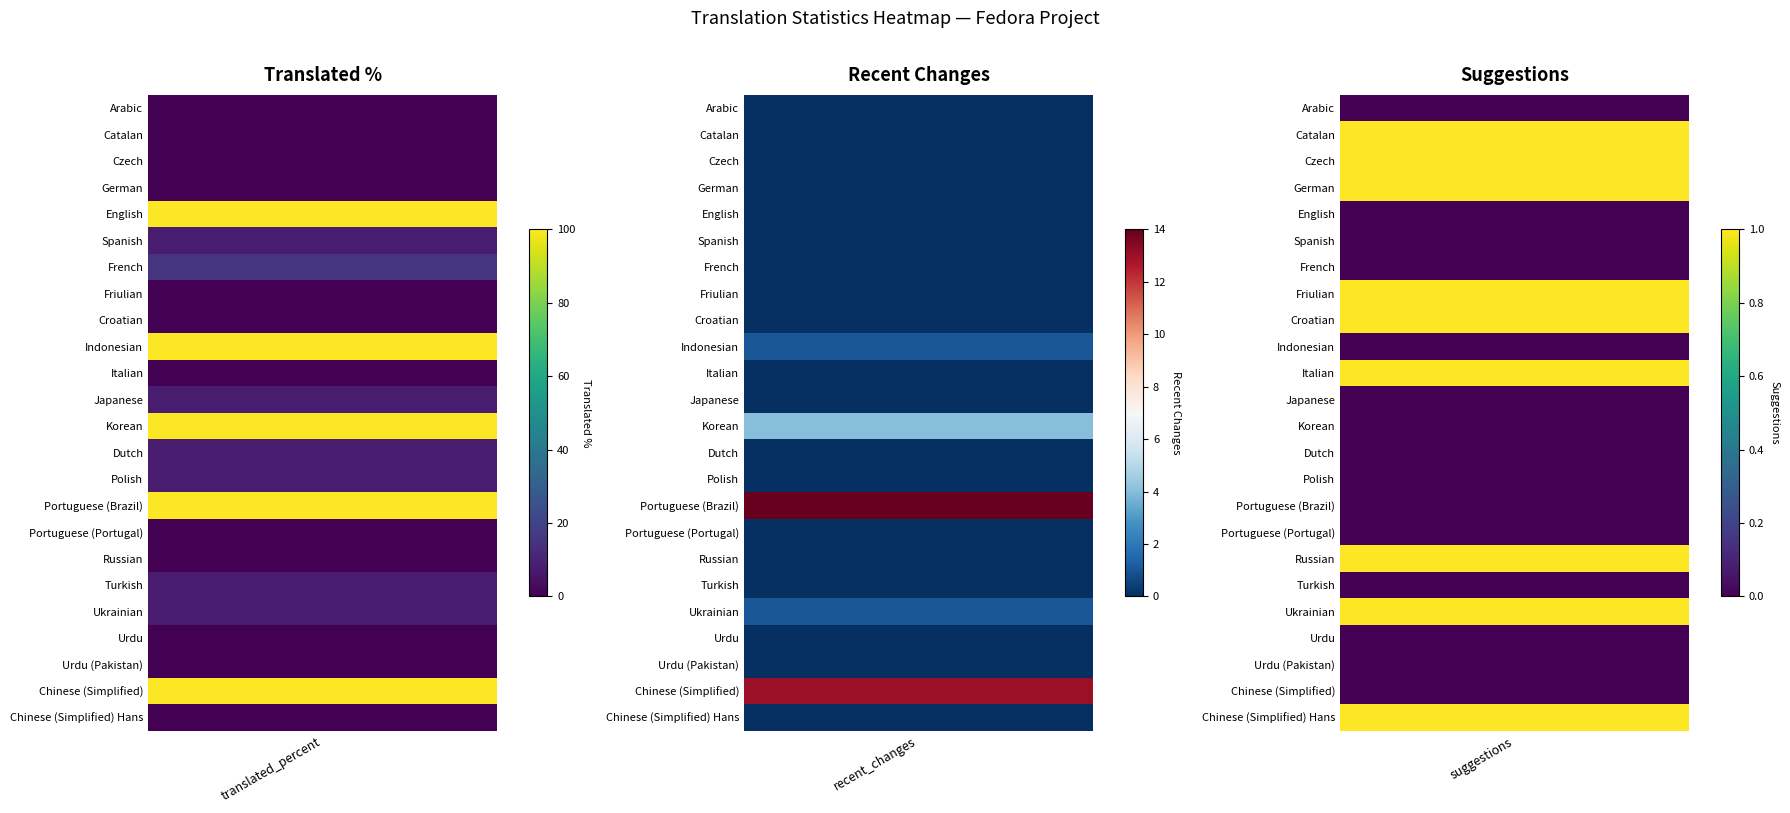

At which category does the chart reach its minimum across all series?

Arabic